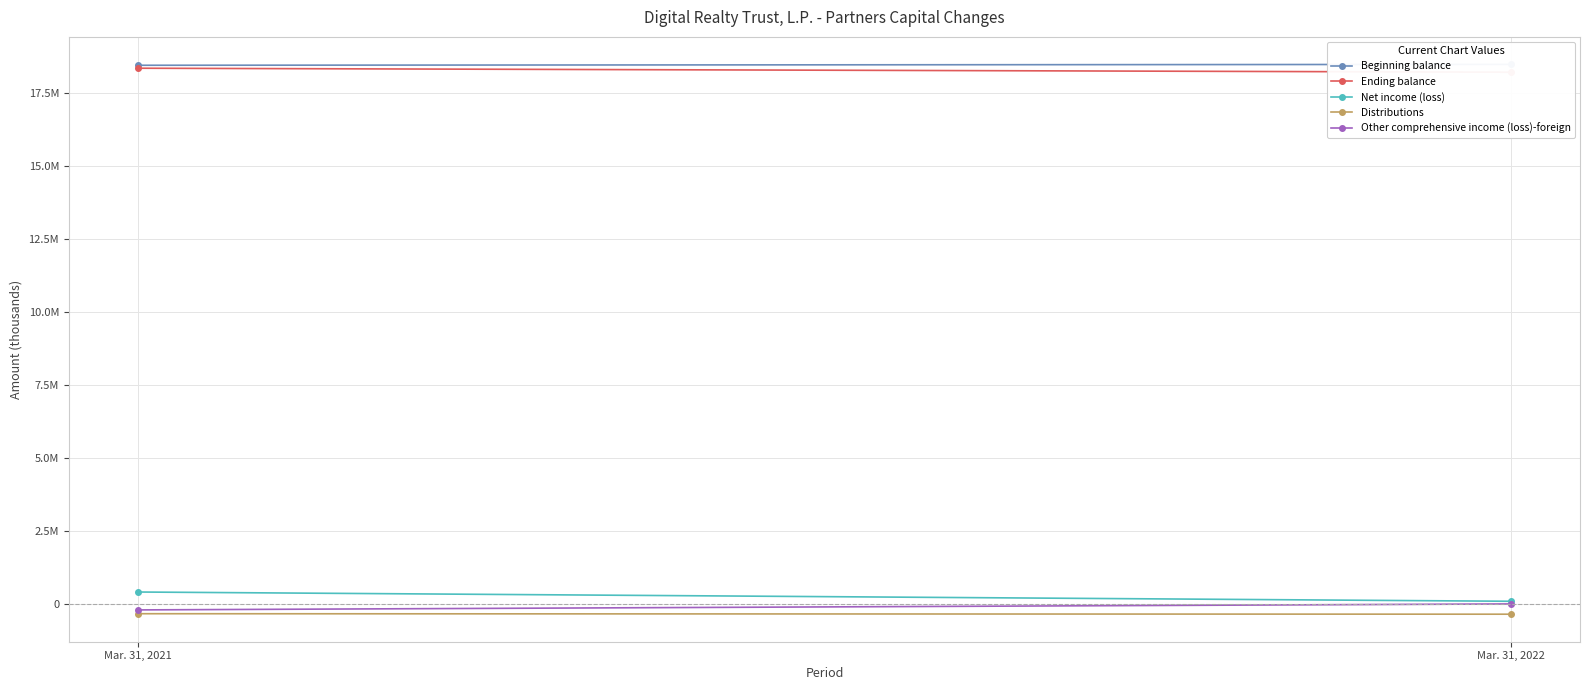

What is the total value across all series at Mar. 31, 2021?

36617945